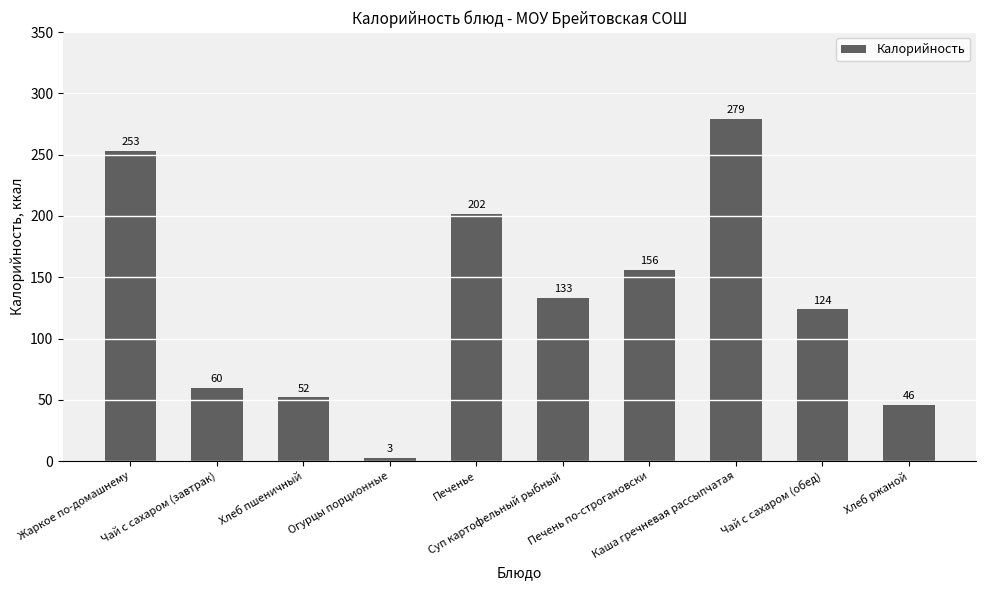

What is the smallest value displayed?

3